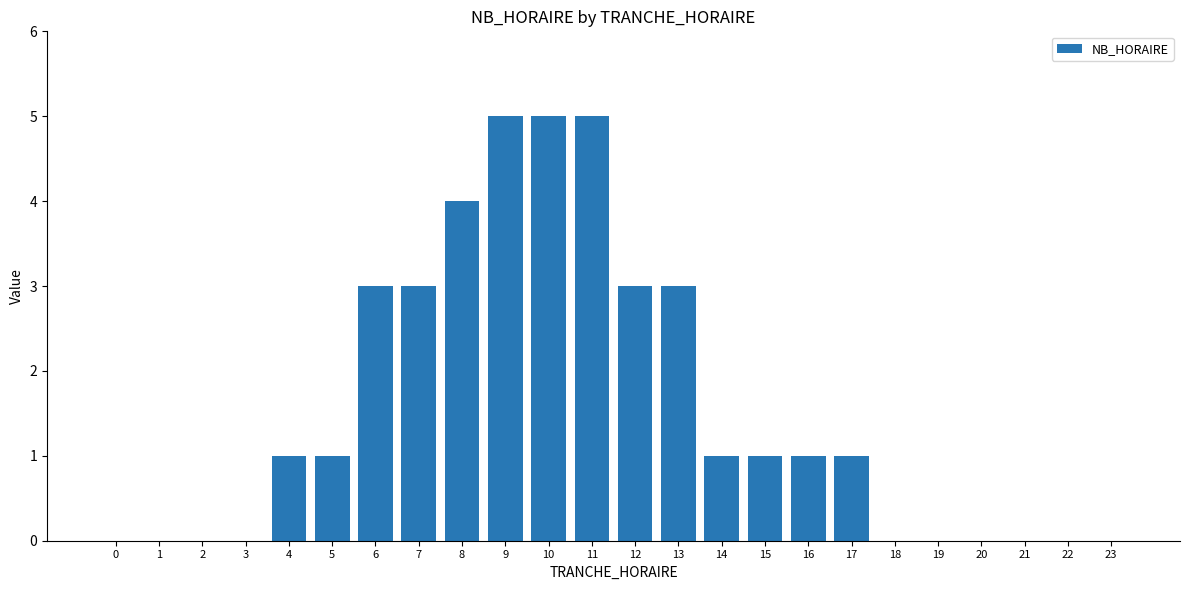

Reading right to left, transcribe all the data shown in this chart.

23=0	22=0	21=0	20=0	19=0	18=0	17=1	16=1	15=1	14=1	13=3	12=3	11=5	10=5	9=5	8=4	7=3	6=3	5=1	4=1	3=0	2=0	1=0	0=0